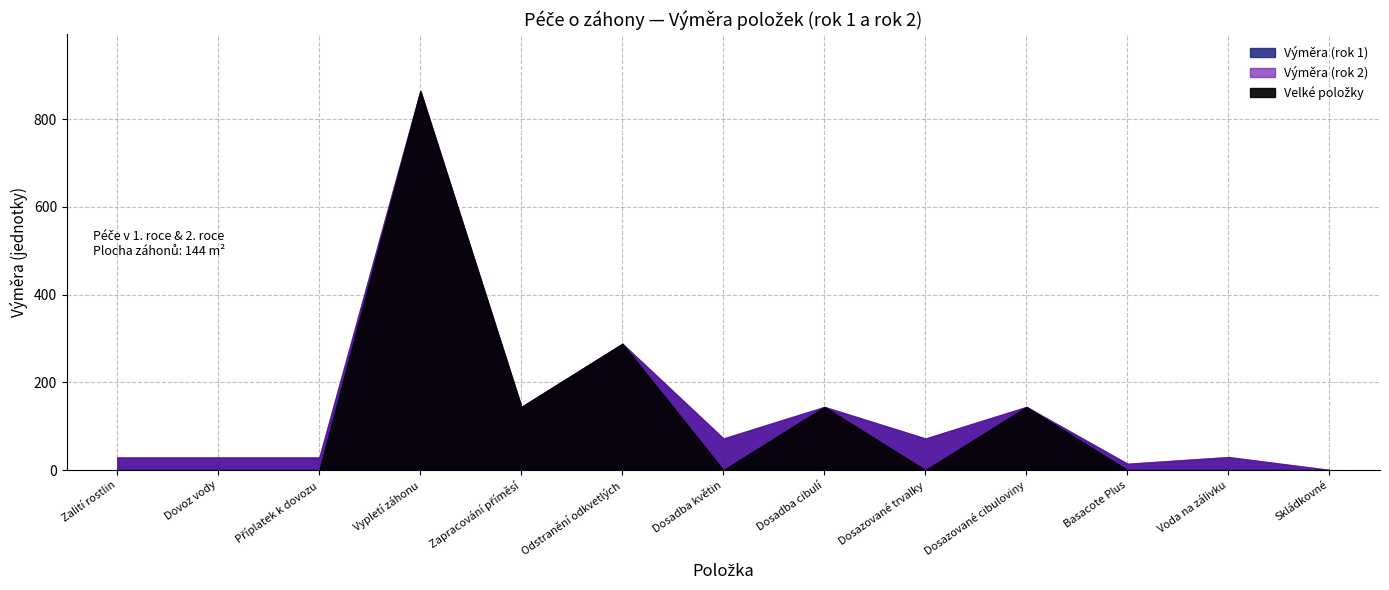

How many lines are shown in the chart?

3